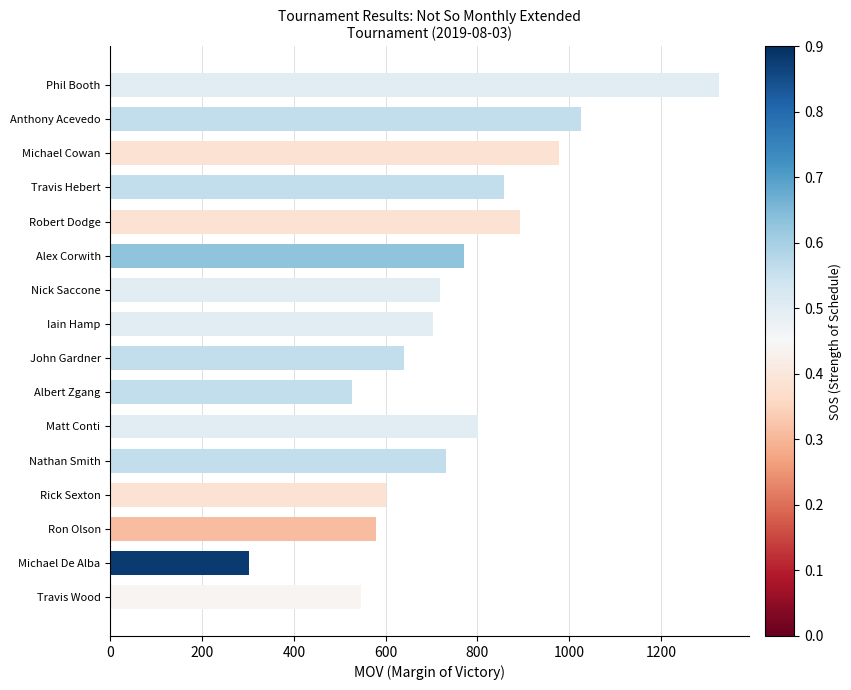

What is the label of the 2nd bar from the bottom?

Michael De Alba